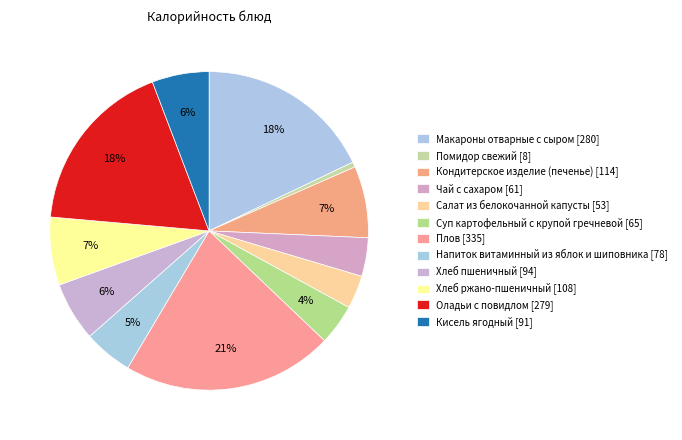

How many slices are in this pie chart?

12